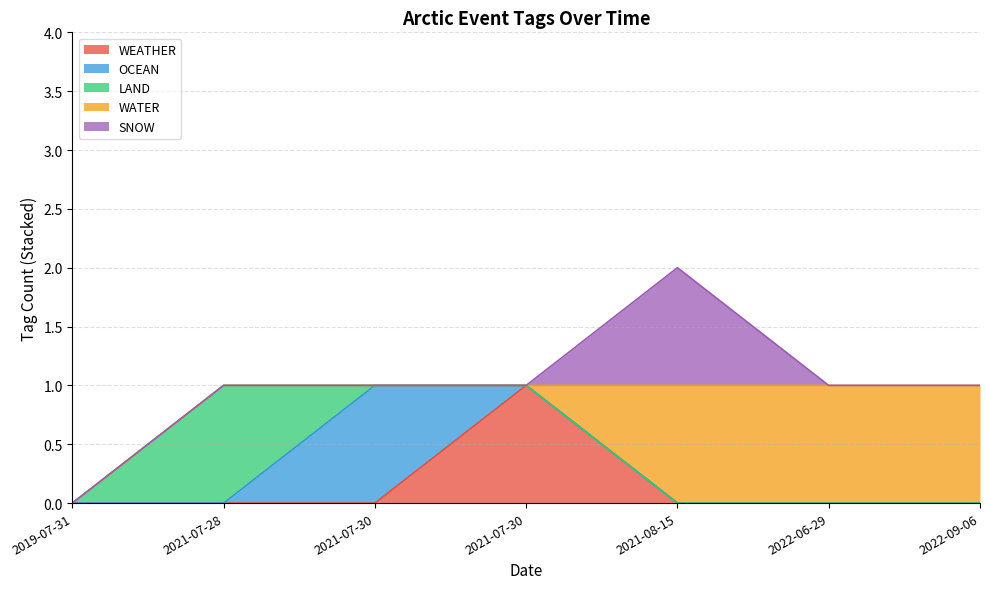

Is it true that SNOW equals 0 at 2021-07-30?

True